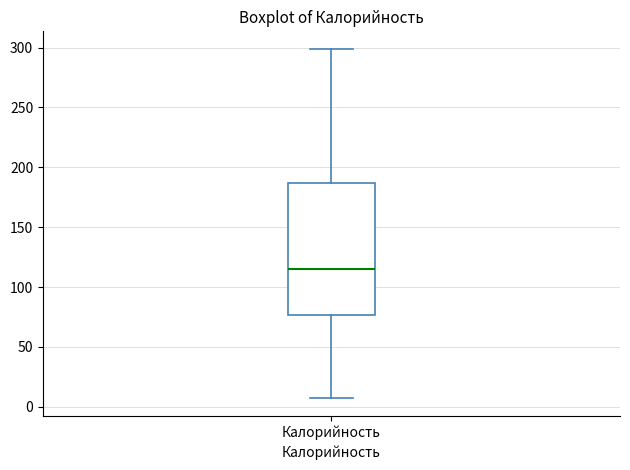

Where does the median line of the box for Калорийность sit on the y-axis? The values are not printed on the chart, so give them approximately, as read against the axis.

115